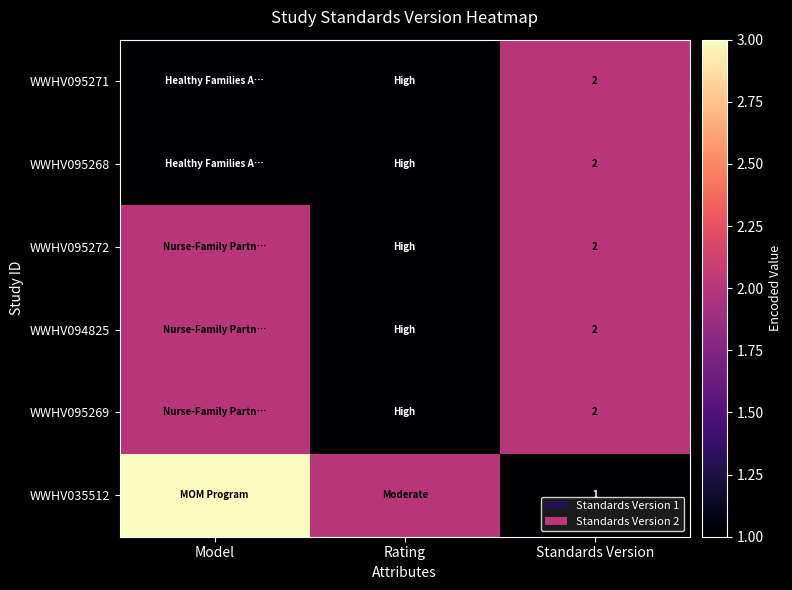

What is the total value across all series at Standards Version?

11